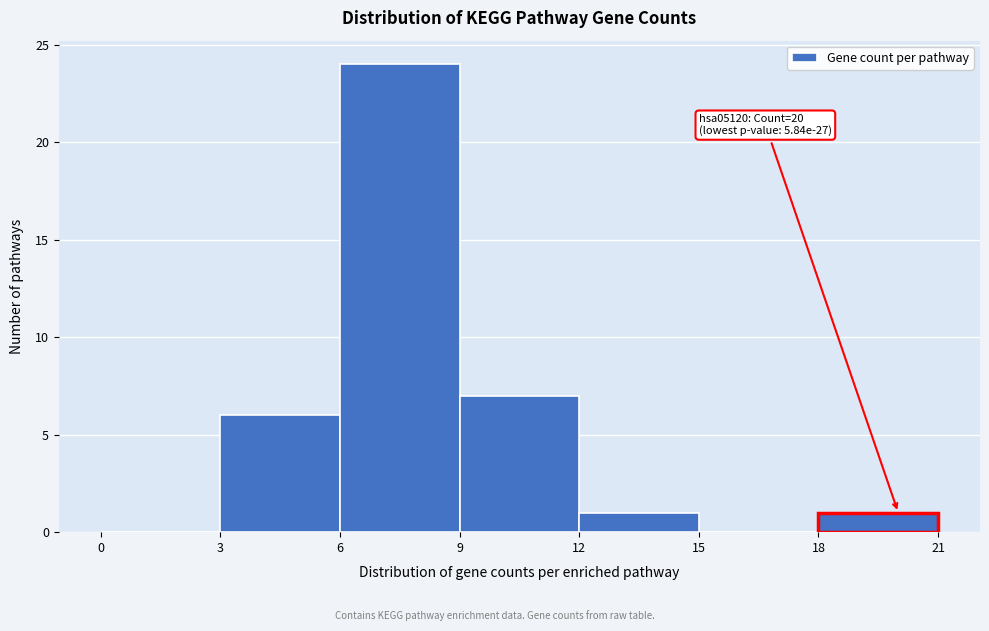

Which range on the x-axis has the tallest bar?

6 to 9